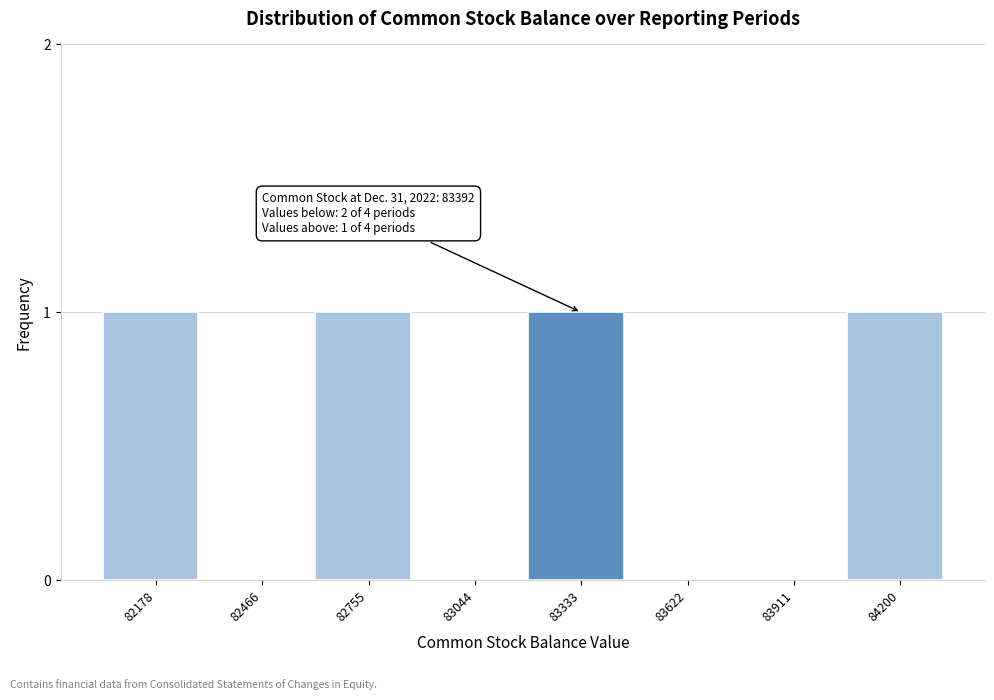

Reading left to right, extract all data points from this chart.

82178=1	82466=0	82755=1	83044=0	83333=1	83622=0	83911=0	84200=1